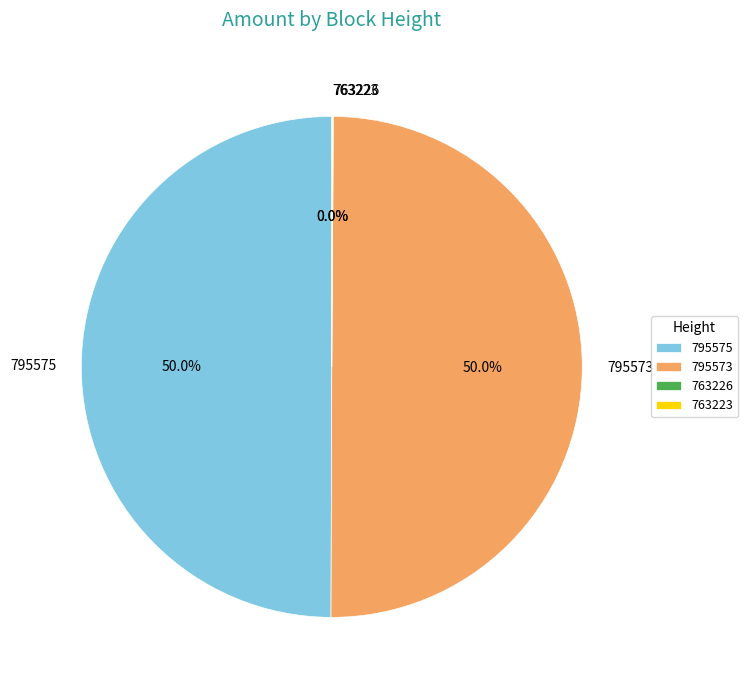

Is it true that 795573 is 50% of the pie?

True